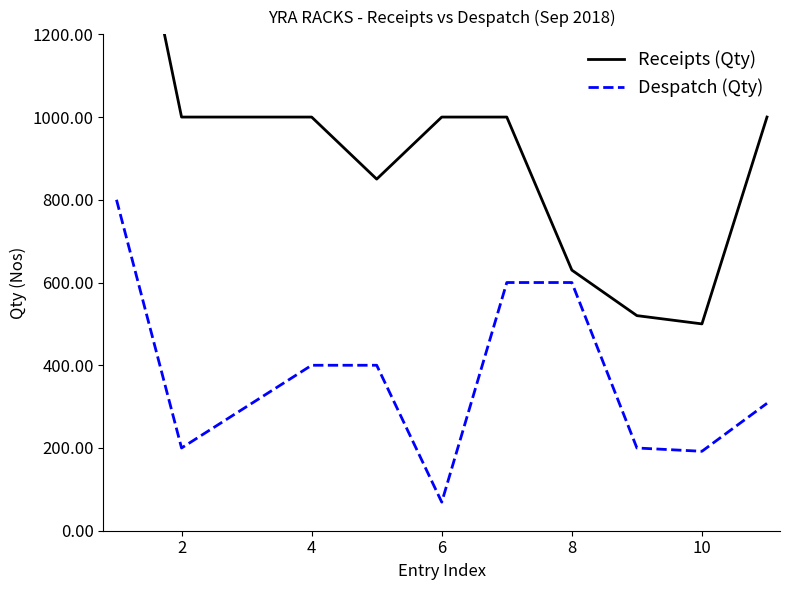

What is the minimum value for Despatch (Qty)?

69